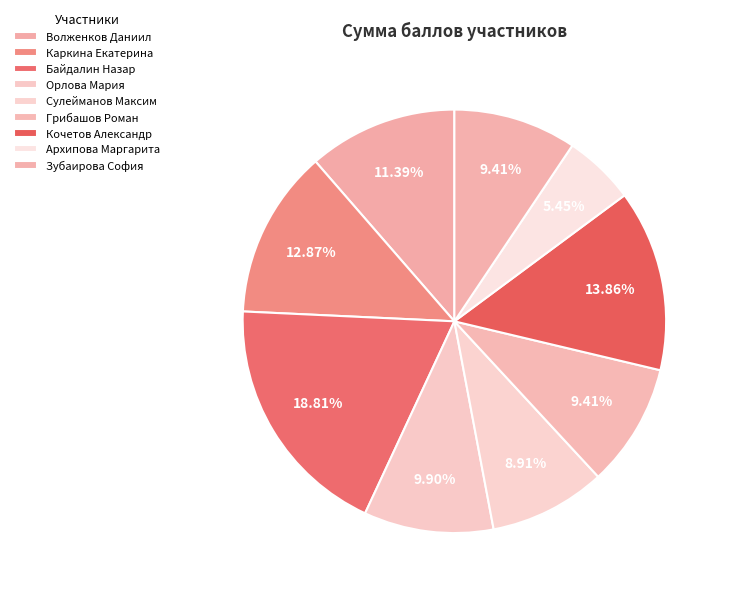

Which category has the smallest portion of the pie?

Архипова Маргарита